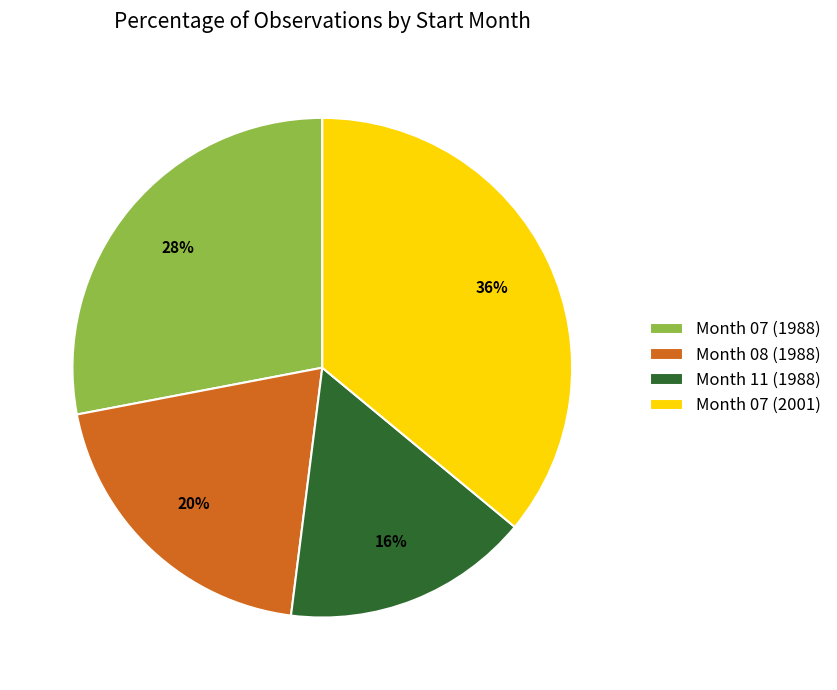

Which category has the smallest portion of the pie?

Month 11 (1988)